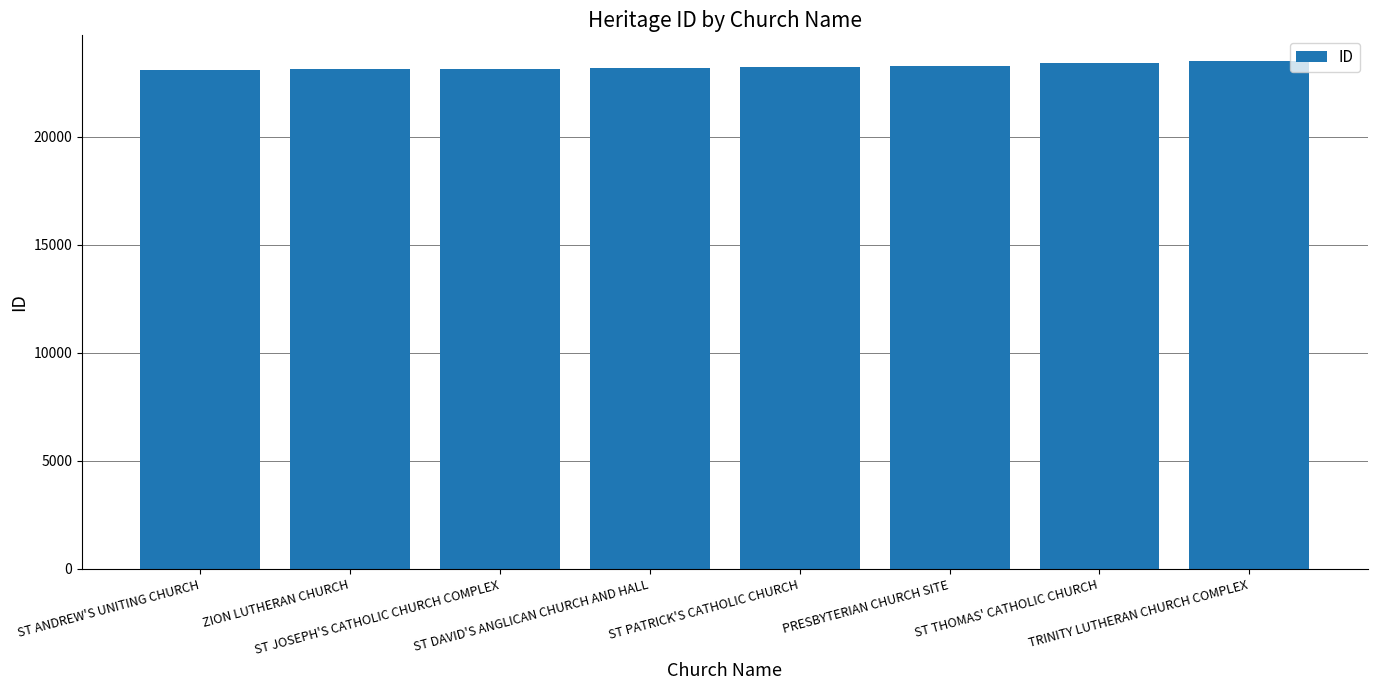

The value at ST THOMAS' CATHOLIC CHURCH is 23390. True or false?

True